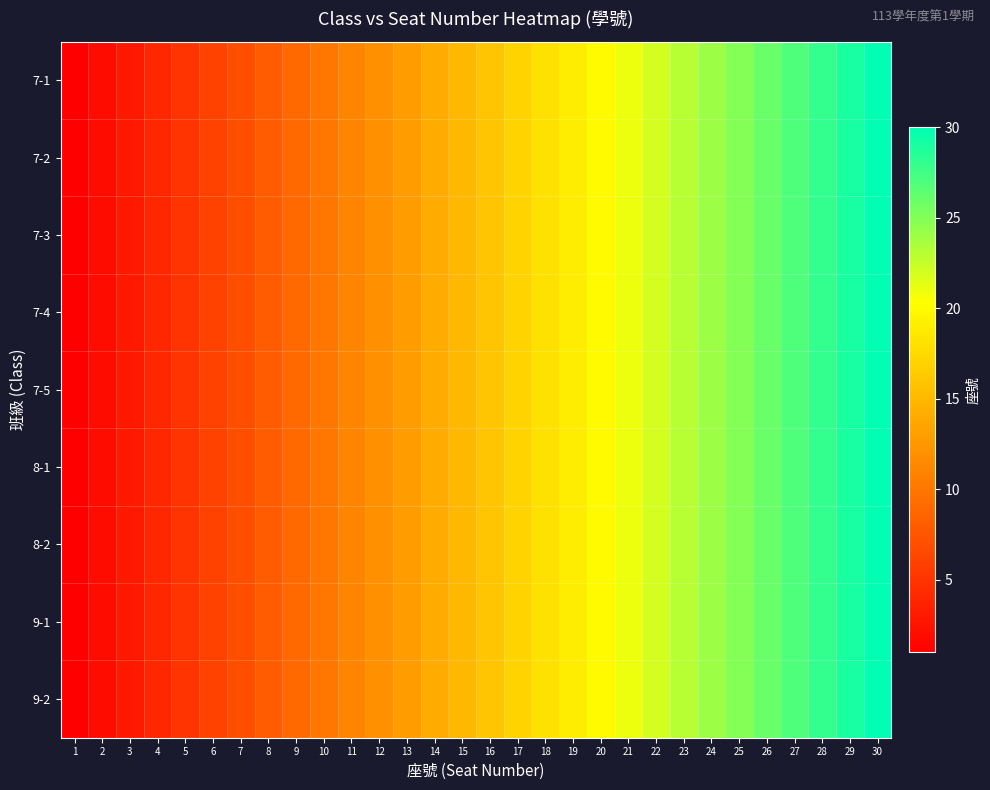

Reading right to left, list all the values displayed in this chart.

7-1: 30=30	29=29	28=28	27=27	26=26	25=25	24=24	23=23	22=22	21=21	20=20	19=19	18=18	17=17	16=16	15=15	14=14	13=13	12=12	11=11	10=10	9=9	8=8	7=7	6=6	5=5	4=4	3=3	2=2	1=1
7-2: 30=30	29=29	28=28	27=27	26=26	25=25	24=24	23=23	22=22	21=21	20=20	19=19	18=18	17=17	16=16	15=15	14=14	13=13	12=12	11=11	10=10	9=9	8=8	7=7	6=6	5=5	4=4	3=3	2=2	1=1
7-3: 30=30	29=29	28=28	27=27	26=26	25=25	24=24	23=23	22=22	21=21	20=20	19=19	18=18	17=17	16=16	15=15	14=14	13=13	12=12	11=11	10=10	9=9	8=8	7=7	6=6	5=5	4=4	3=3	2=2	1=1
7-4: 30=30	29=29	28=28	27=27	26=26	25=25	24=24	23=23	22=22	21=21	20=20	19=19	18=18	17=17	16=16	15=15	14=14	13=13	12=12	11=11	10=10	9=9	8=8	7=7	6=6	5=5	4=4	3=3	2=2	1=1
7-5: 30=30	29=29	28=28	27=27	26=26	25=25	24=24	23=23	22=22	21=21	20=20	19=19	18=18	17=17	16=16	15=15	14=14	13=13	12=12	11=11	10=10	9=9	8=8	7=7	6=6	5=5	4=4	3=3	2=2	1=1
8-1: 30=30	29=29	28=28	27=27	26=26	25=25	24=24	23=23	22=22	21=21	20=20	19=19	18=18	17=17	16=16	15=15	14=14	13=13	12=12	11=11	10=10	9=9	8=8	7=7	6=6	5=5	4=4	3=3	2=2	1=1
8-2: 30=30	29=29	28=28	27=27	26=26	25=25	24=24	23=23	22=22	21=21	20=20	19=19	18=18	17=17	16=16	15=15	14=14	13=13	12=12	11=11	10=10	9=9	8=8	7=7	6=6	5=5	4=4	3=3	2=2	1=1
9-1: 30=30	29=29	28=28	27=27	26=26	25=25	24=24	23=23	22=22	21=21	20=20	19=19	18=18	17=17	16=16	15=15	14=14	13=13	12=12	11=11	10=10	9=9	8=8	7=7	6=6	5=5	4=4	3=3	2=2	1=1
9-2: 30=30	29=29	28=28	27=27	26=26	25=25	24=24	23=23	22=22	21=21	20=20	19=19	18=18	17=17	16=16	15=15	14=14	13=13	12=12	11=11	10=10	9=9	8=8	7=7	6=6	5=5	4=4	3=3	2=2	1=1